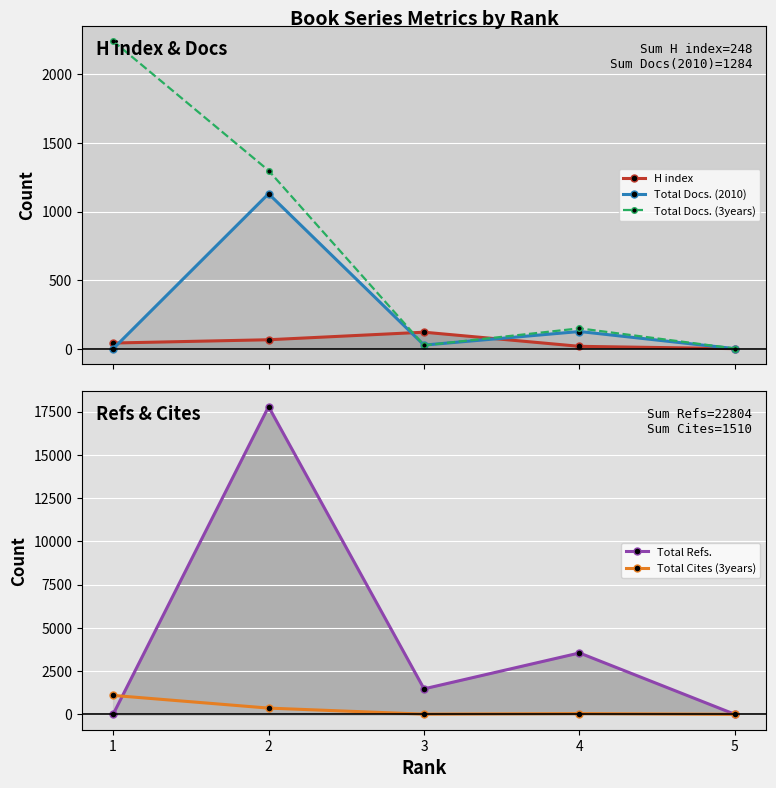

What is the total value across all series at 1?

3378